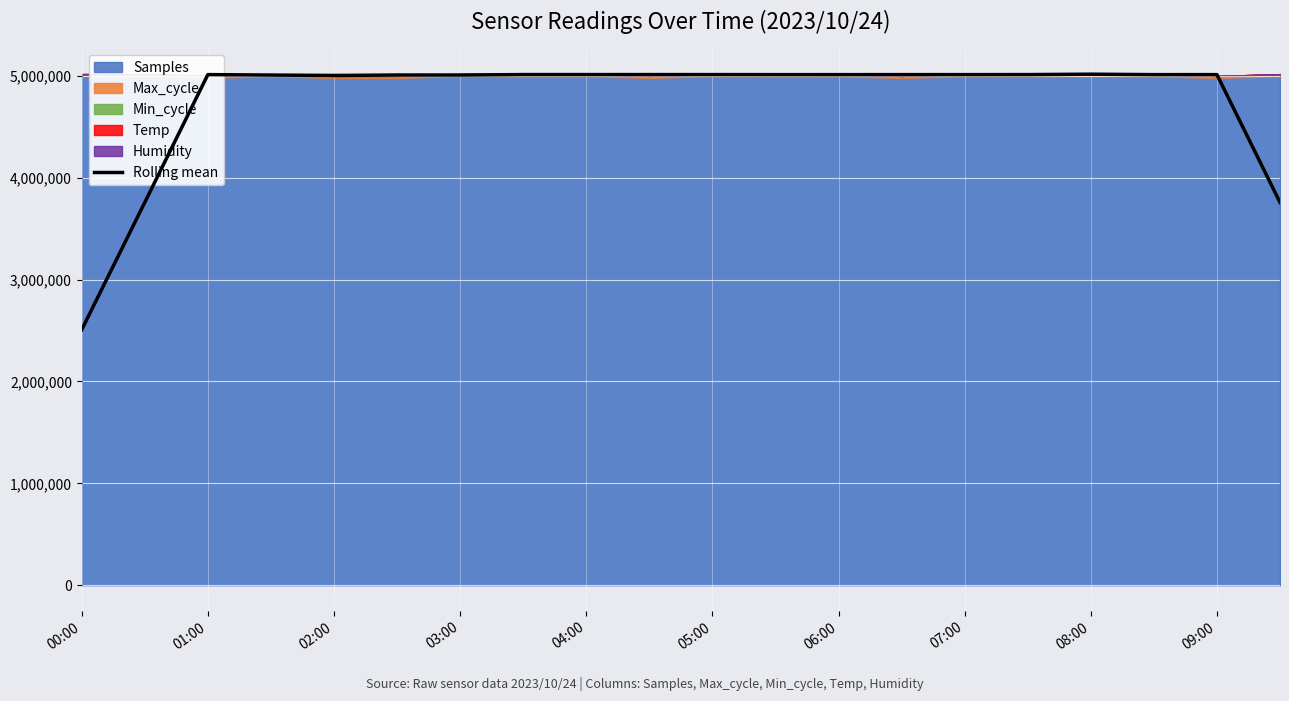

Does the chart display data point markers on the line(s)?

No